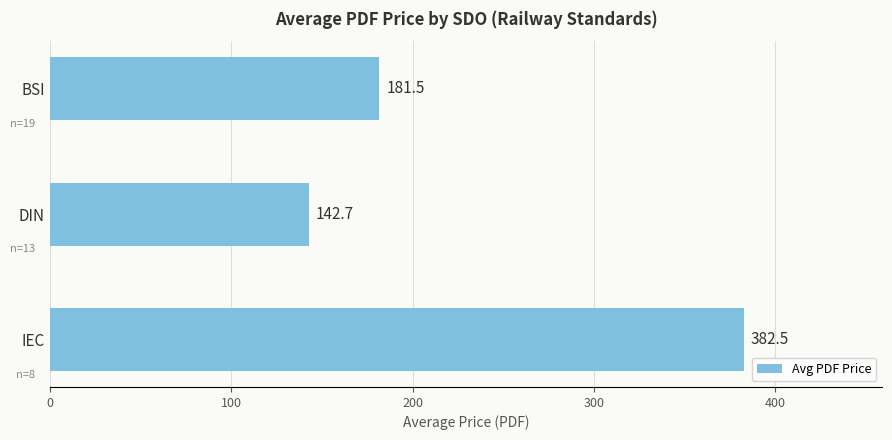

The value at IEC is 382.5. True or false?

True